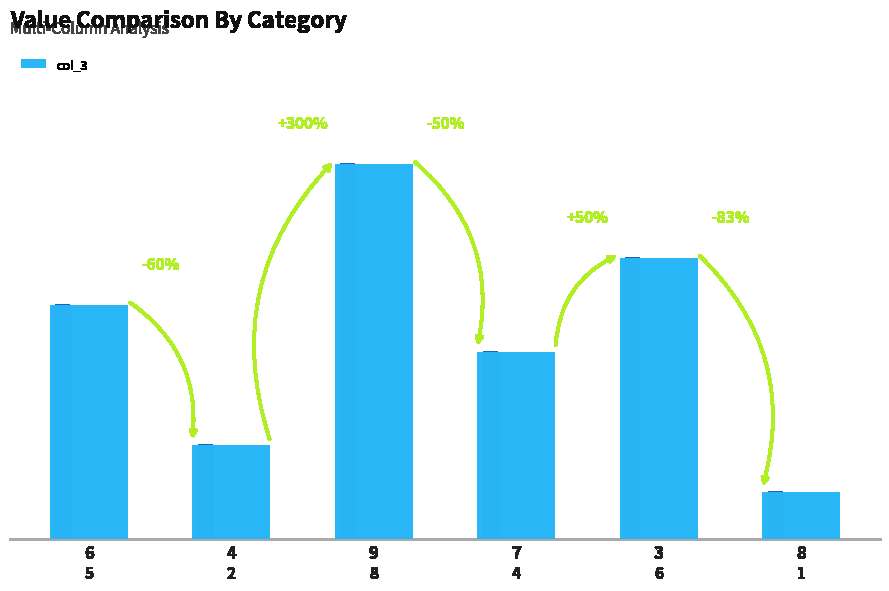

Read the value at 9.

8